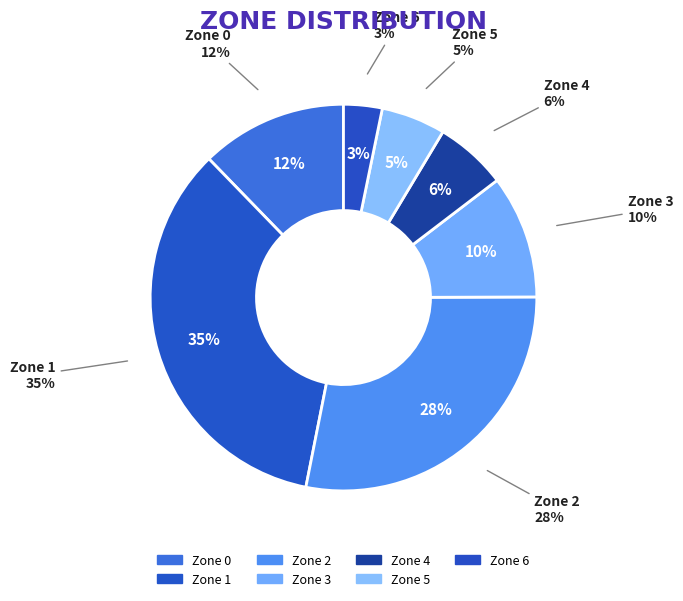

Combined, what portion of the pie is Zone 1 and Zone 6?

37.8%